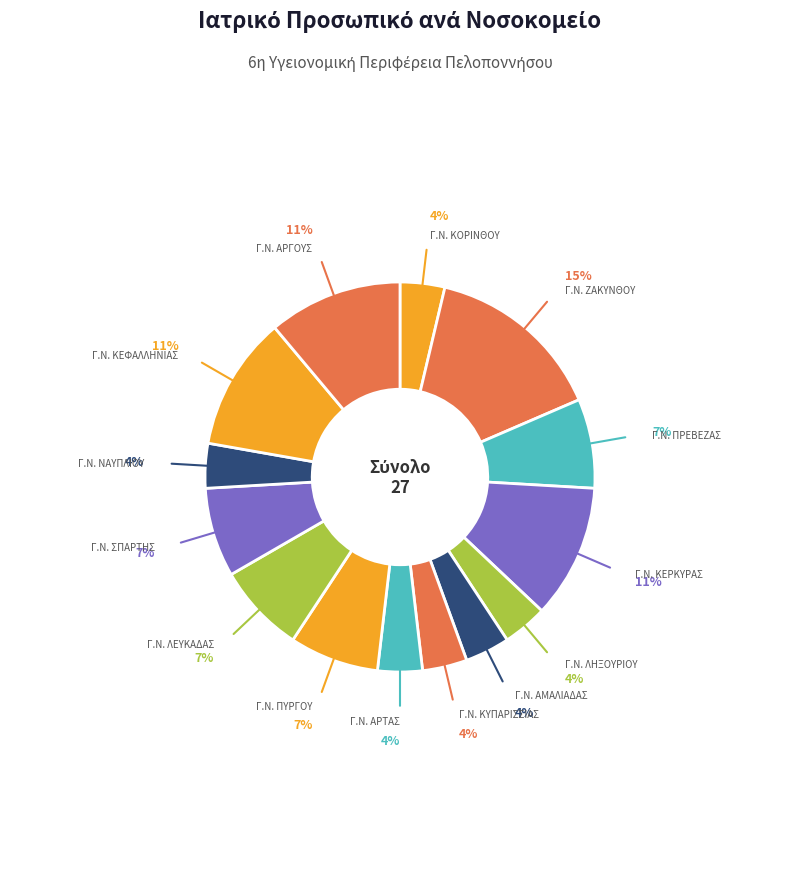

Count the number of slices in the pie.

14